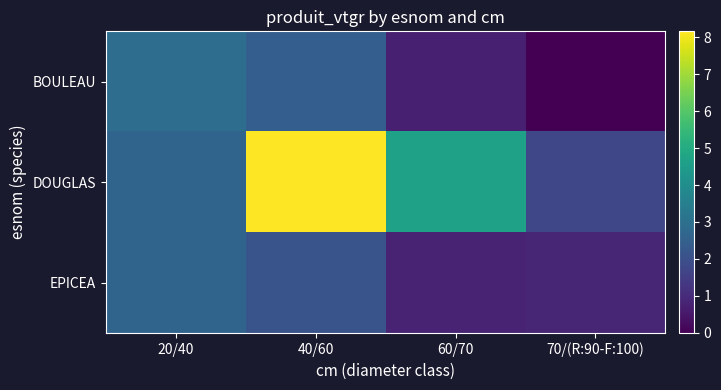

Reading left to right, transcribe all the data shown in this chart.

BOULEAU: 20/40=2.9	40/60=2.4	60/70=0.7	70/(R:90-F:100)=0.0
DOUGLAS: 20/40=2.6	40/60=8.2	60/70=4.7	70/(R:90-F:100)=1.7
EPICEA: 20/40=2.6	40/60=2.1	60/70=0.8	70/(R:90-F:100)=0.9